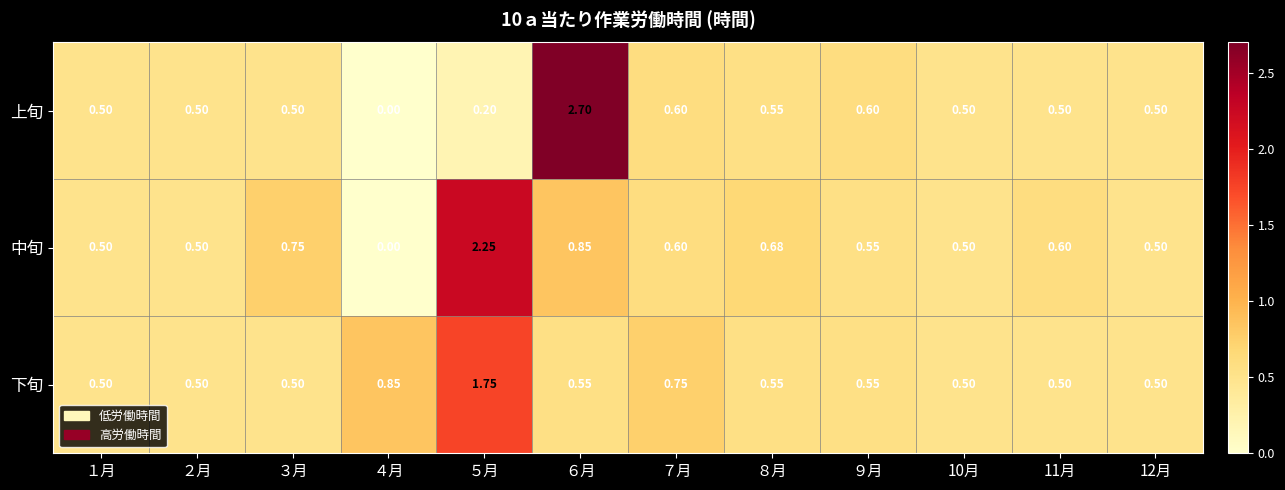

List the series in order of their peak value, lowest first.

下旬, 中旬, 上旬